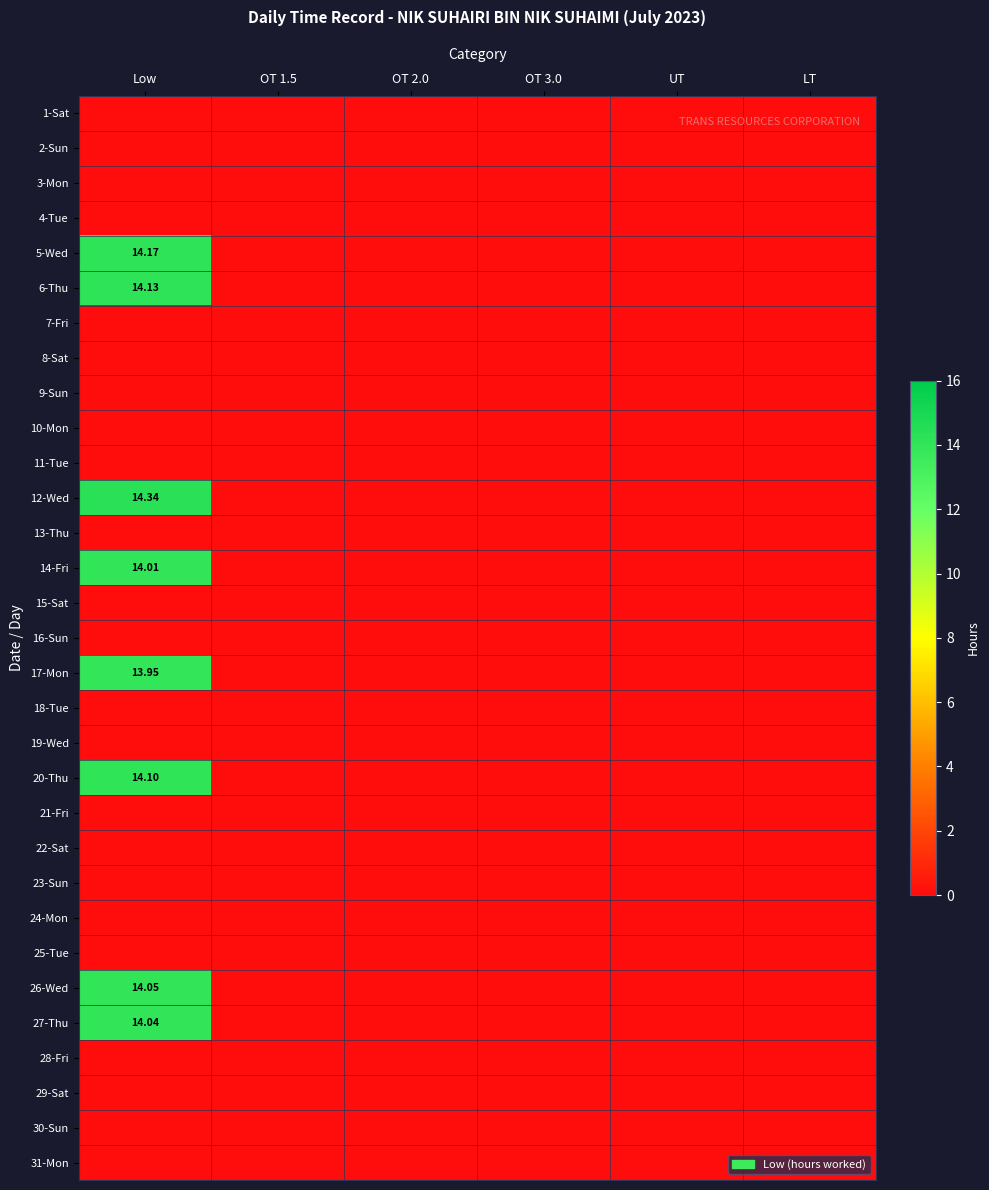

Is it true that 27-Thu equals -7.5 at OT 3.0?

False